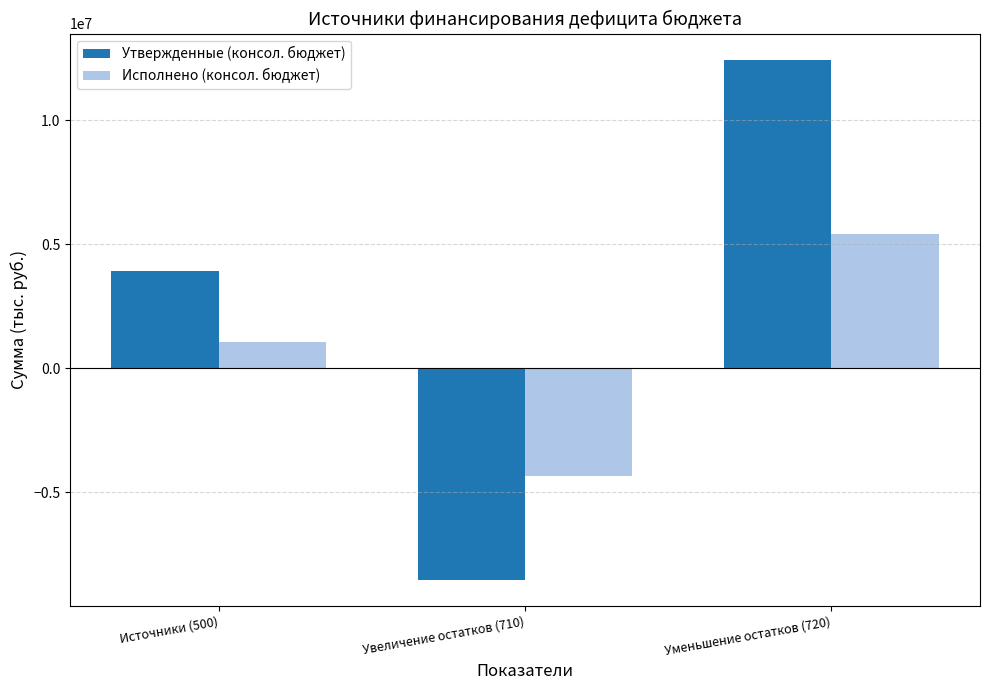

At Увеличение остатков (710), list the series in order from smallest to largest.

Утвержденные (консол. бюджет), Исполнено (консол. бюджет)